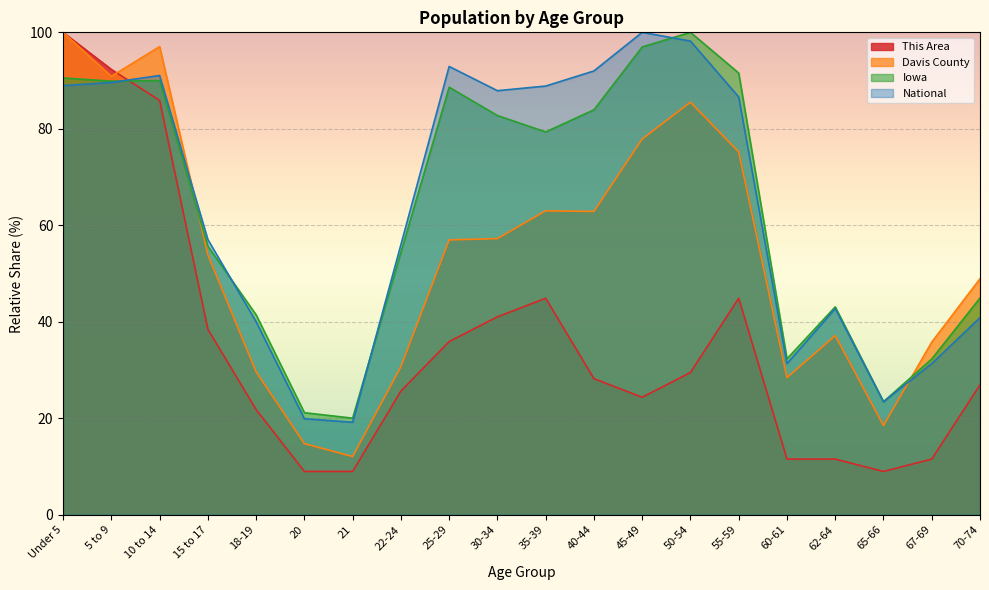

How many interior local peaks does the This Area series have?

2